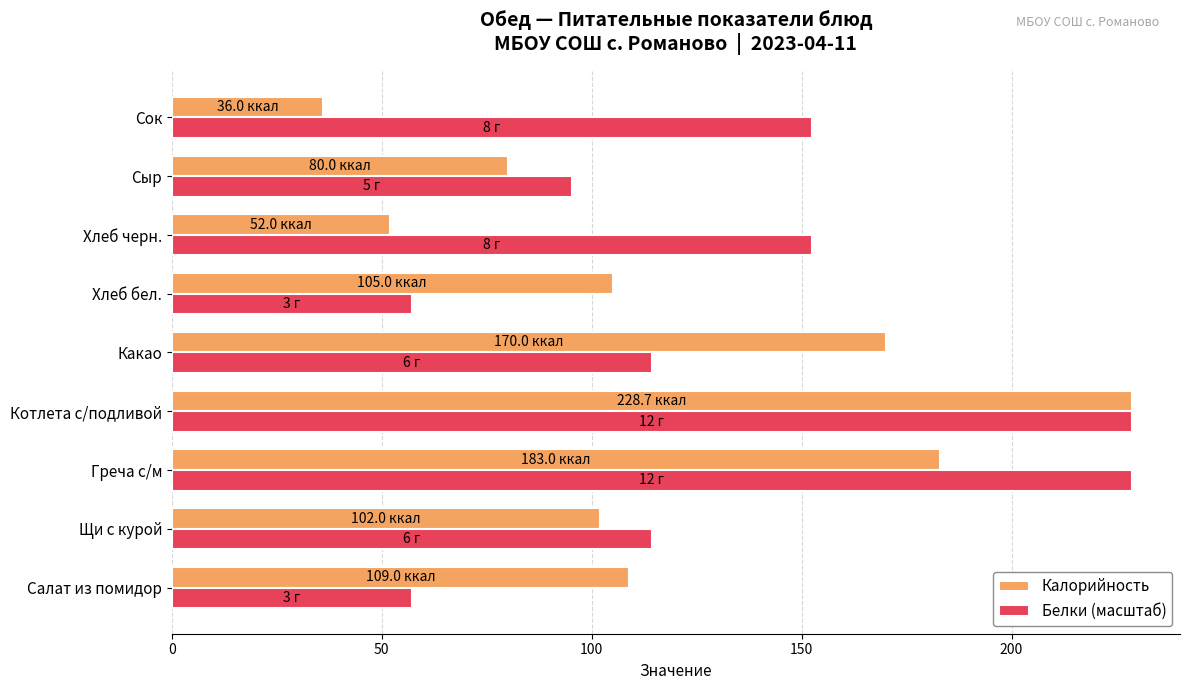

Count the number of categories in the chart.

9